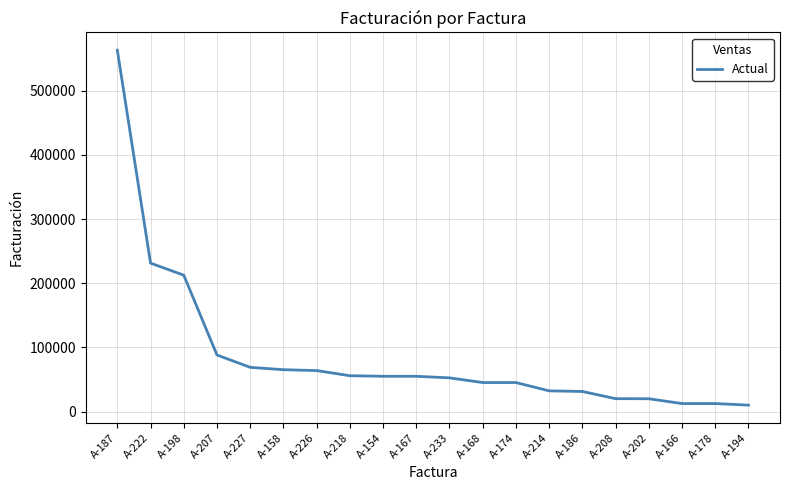

The value at A-218 is 13911. True or false?

False